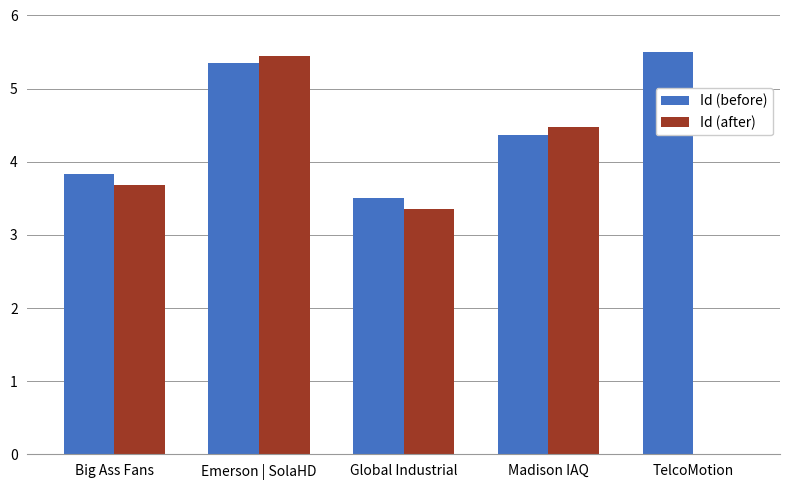

How many Id (before) values are between 3 and 5?

3